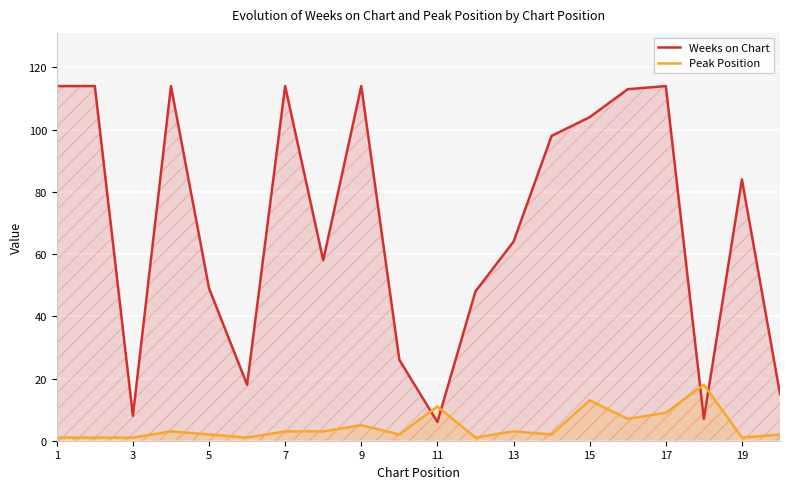

Which category has the lowest value across all series?

1